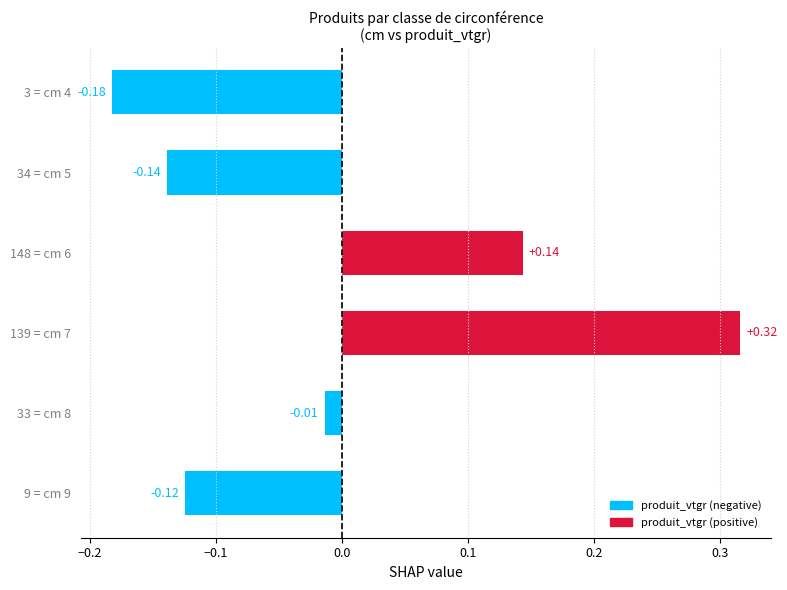

How many values are below zero?

4